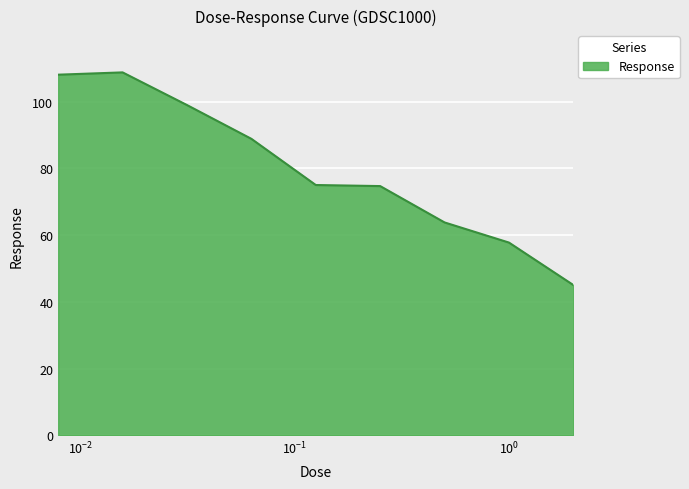

Does the chart display data point markers on the line(s)?

No